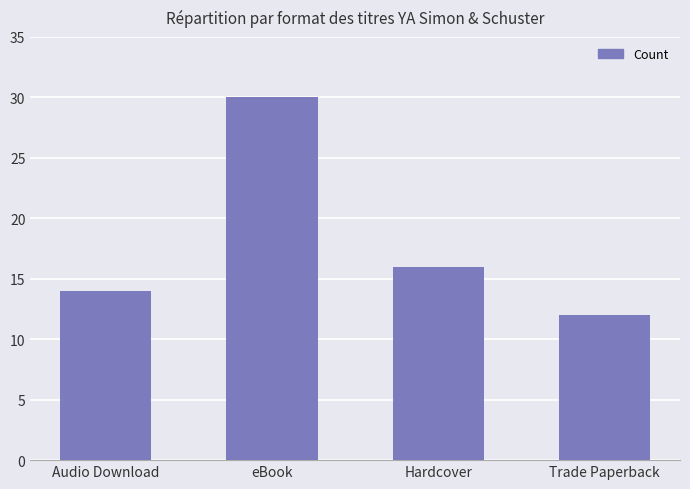

Reading left to right, transcribe all the data shown in this chart.

14	30	16	12